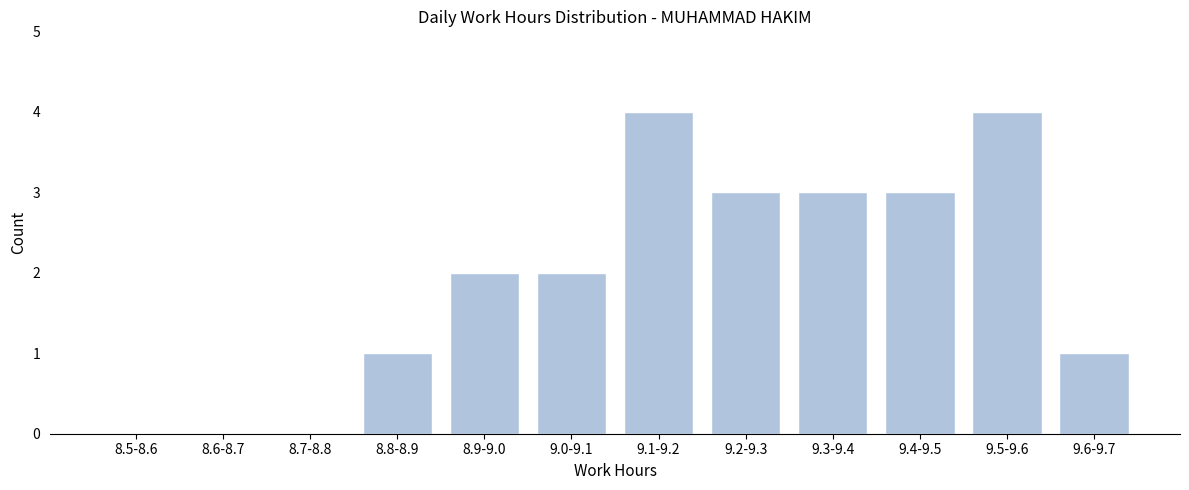

Reading left to right, what are all the values shown in this chart?

8.5-8.6=0	8.6-8.7=0	8.7-8.8=0	8.8-8.9=1	8.9-9.0=2	9.0-9.1=2	9.1-9.2=4	9.2-9.3=3	9.3-9.4=3	9.4-9.5=3	9.5-9.6=4	9.6-9.7=1